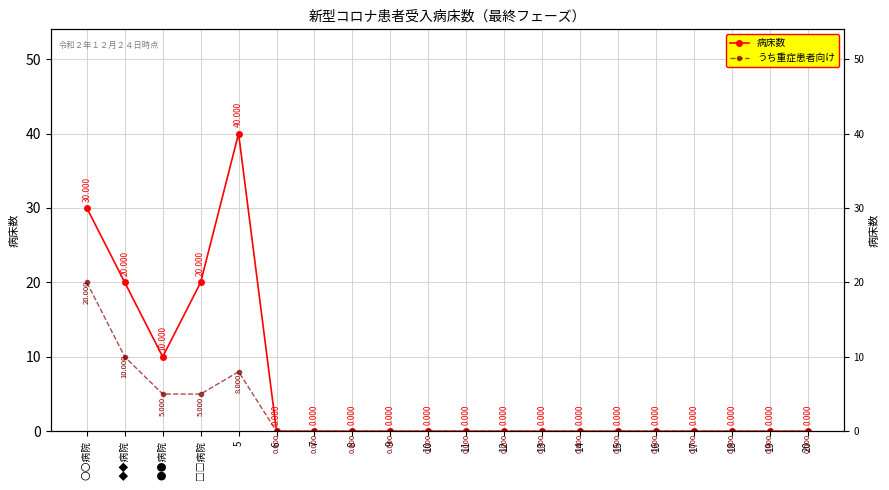

In うち重症患者向け, how many points are higher than both neighbors (excluding endpoints)?

1